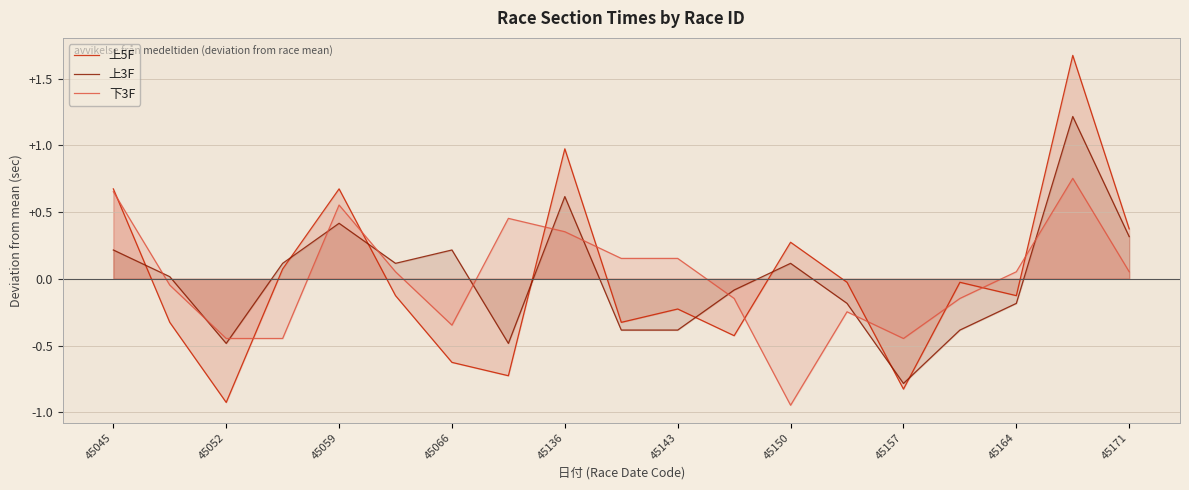

What is the value of the 下3F point at the 4th from the left?

-0.4